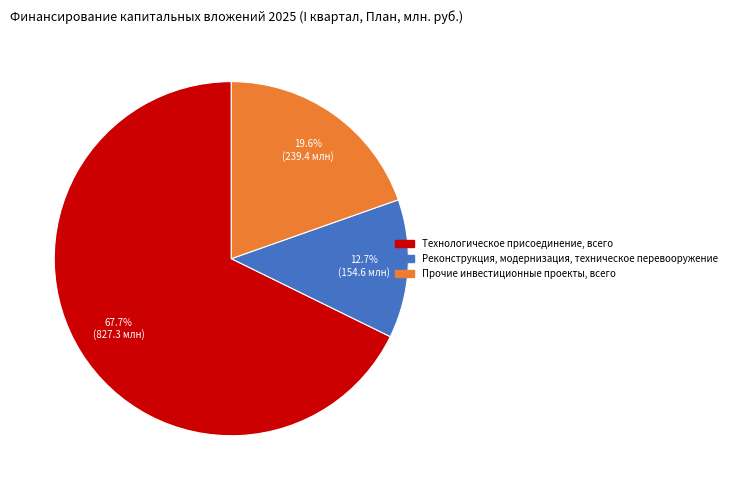

Does any single category account for the majority?

Yes